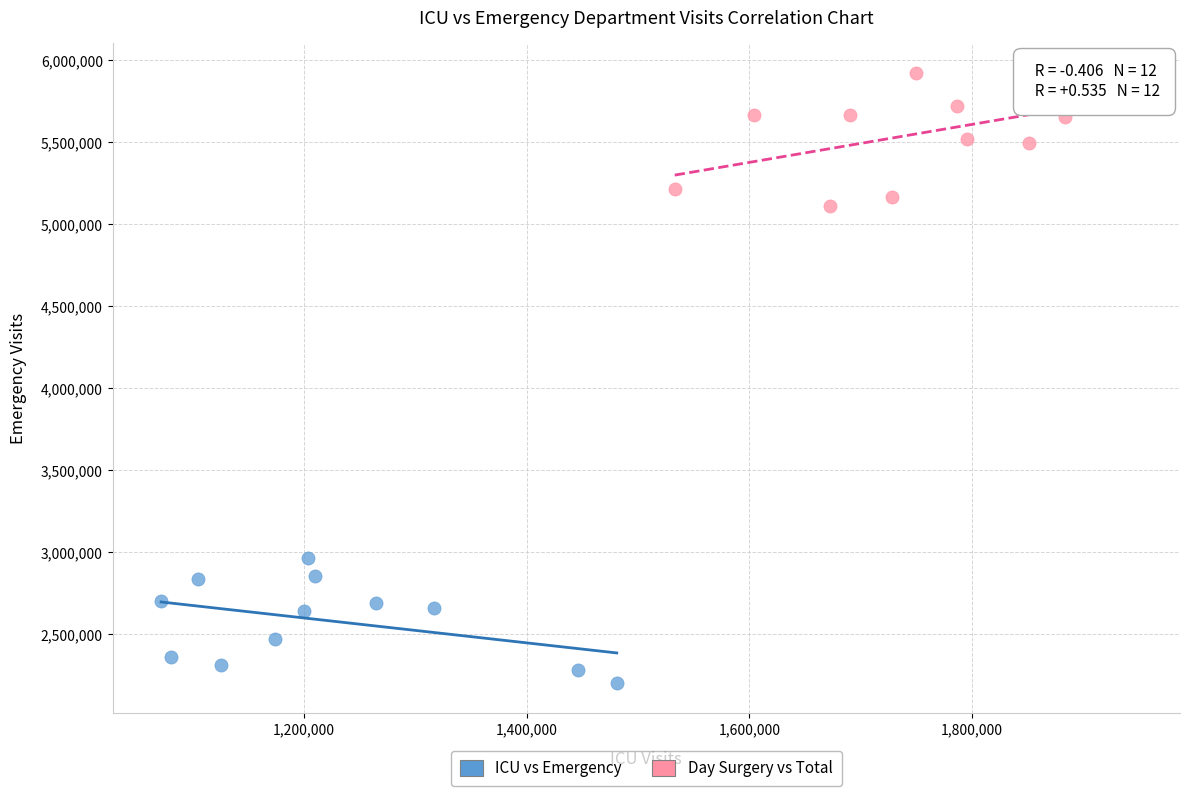

Which series reaches the minimum Y coordinate?

ICU vs Emergency